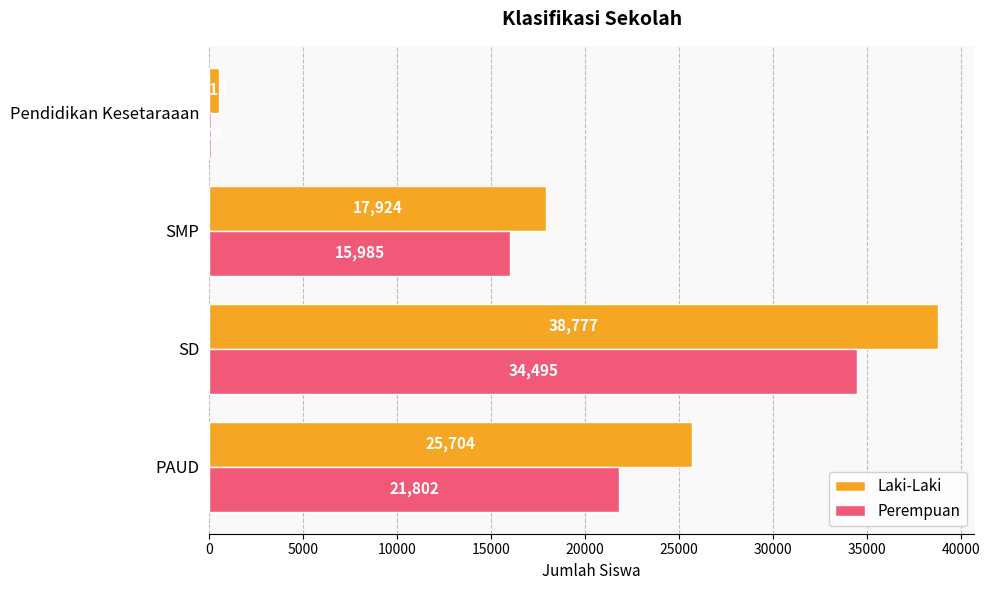

Which series has the largest total across all categories?

Laki-Laki